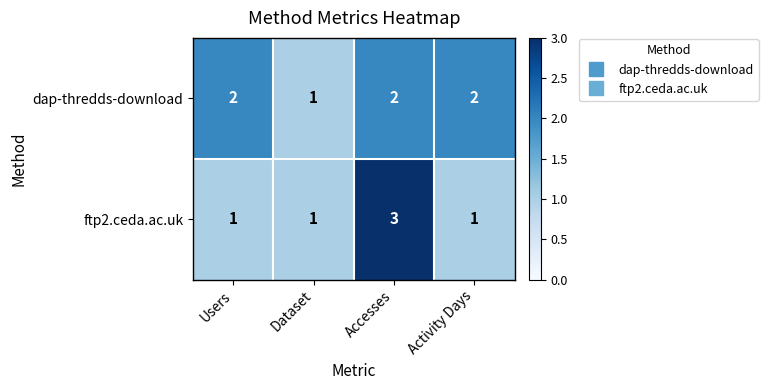

Which series has the largest total across all categories?

dap-thredds-download